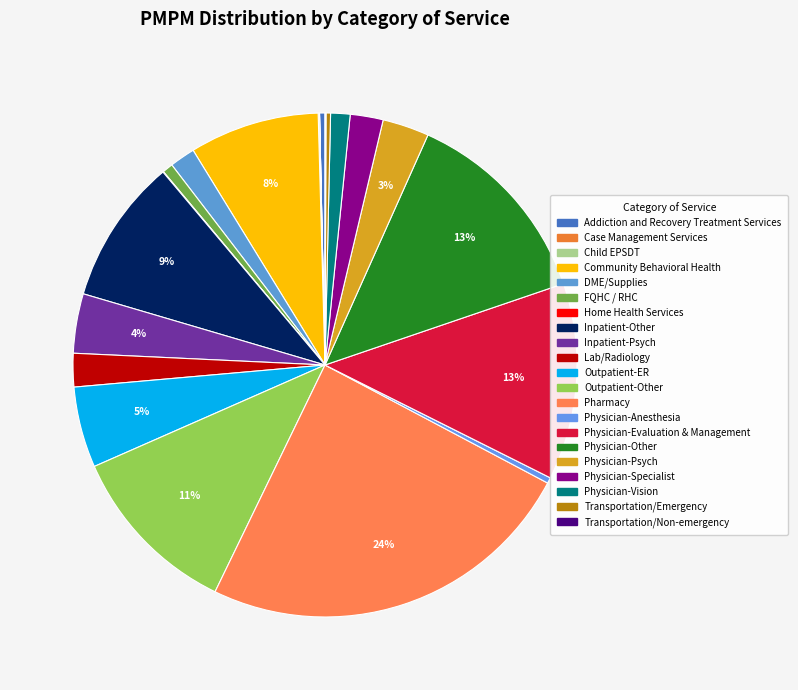

Is there a majority slice in this chart?

No